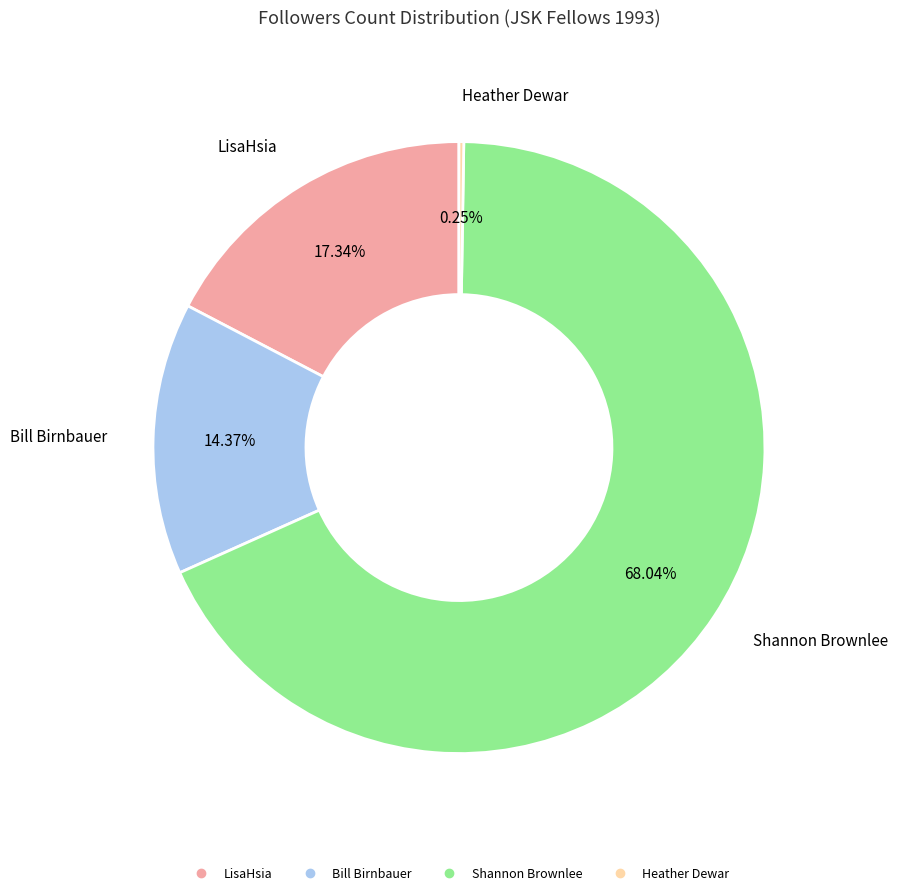

Which category has the biggest portion of the pie?

Shannon Brownlee